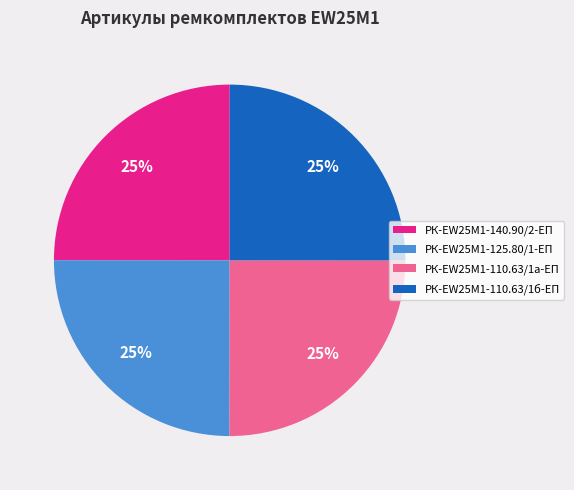

True or false: РК-EW25M1-110.63/1б-ЕП accounts for 37% of the total.

False